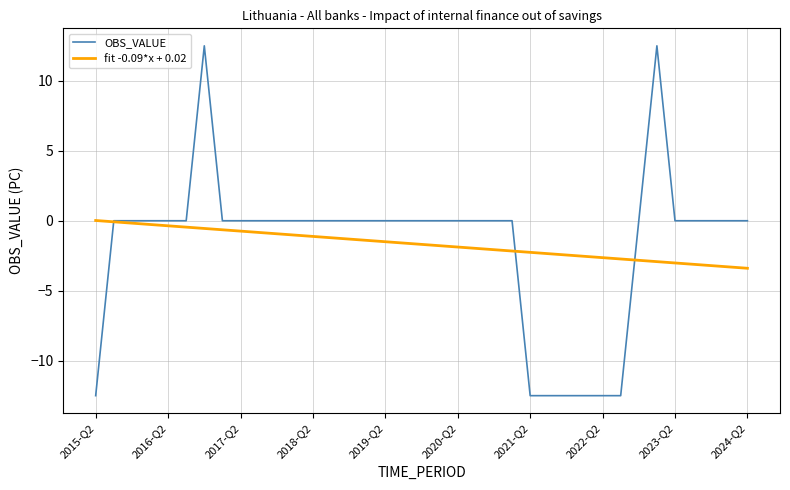

Which series has the largest range (max minus min)?

OBS_VALUE